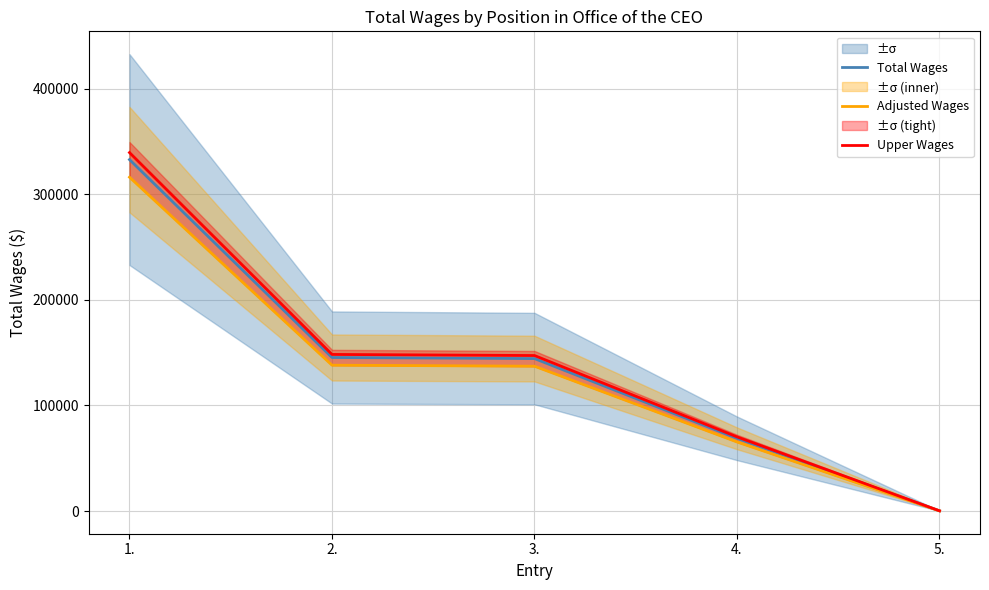

Rank the series by their maximum value, from highest to lowest.

Upper Wages, Total Wages, Adjusted Wages